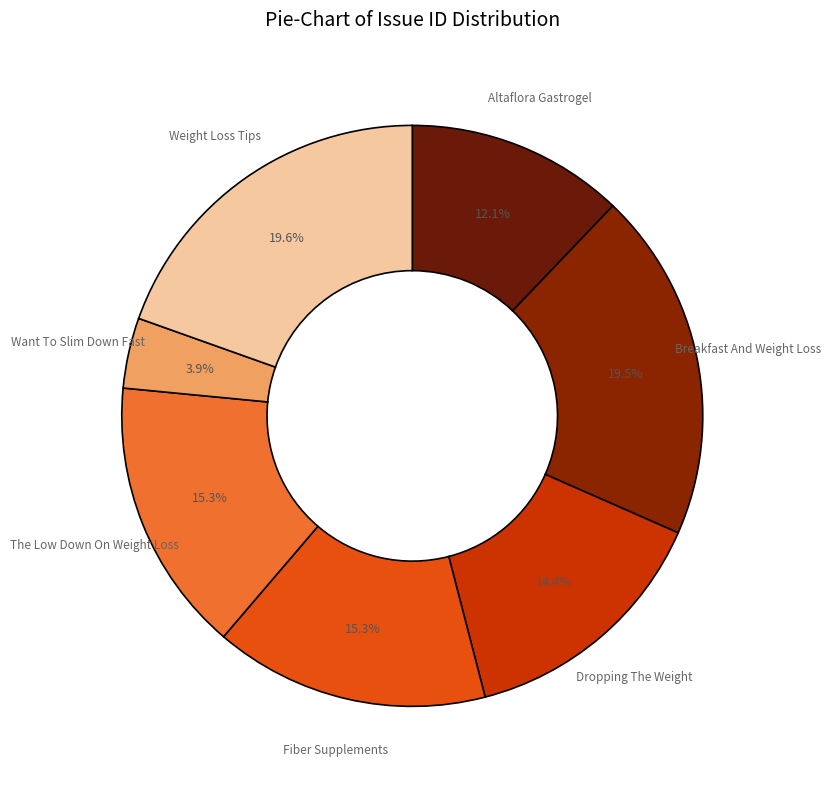

What is the ratio of the value at Dropping The Weight to the value at The Low Down On Weight Loss?

0.9